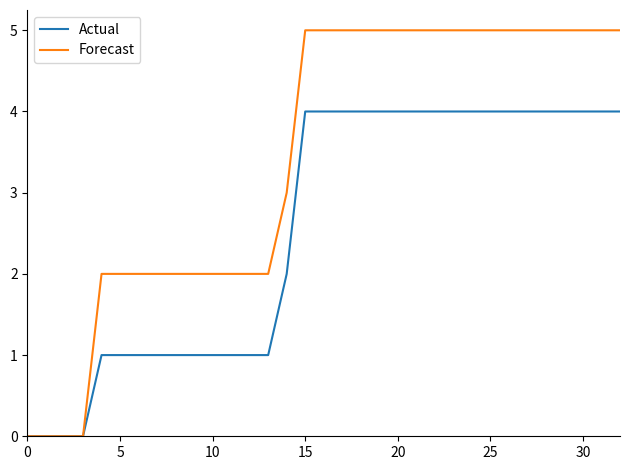

Rank the series by their average value, from highest to lowest.

Forecast, Actual